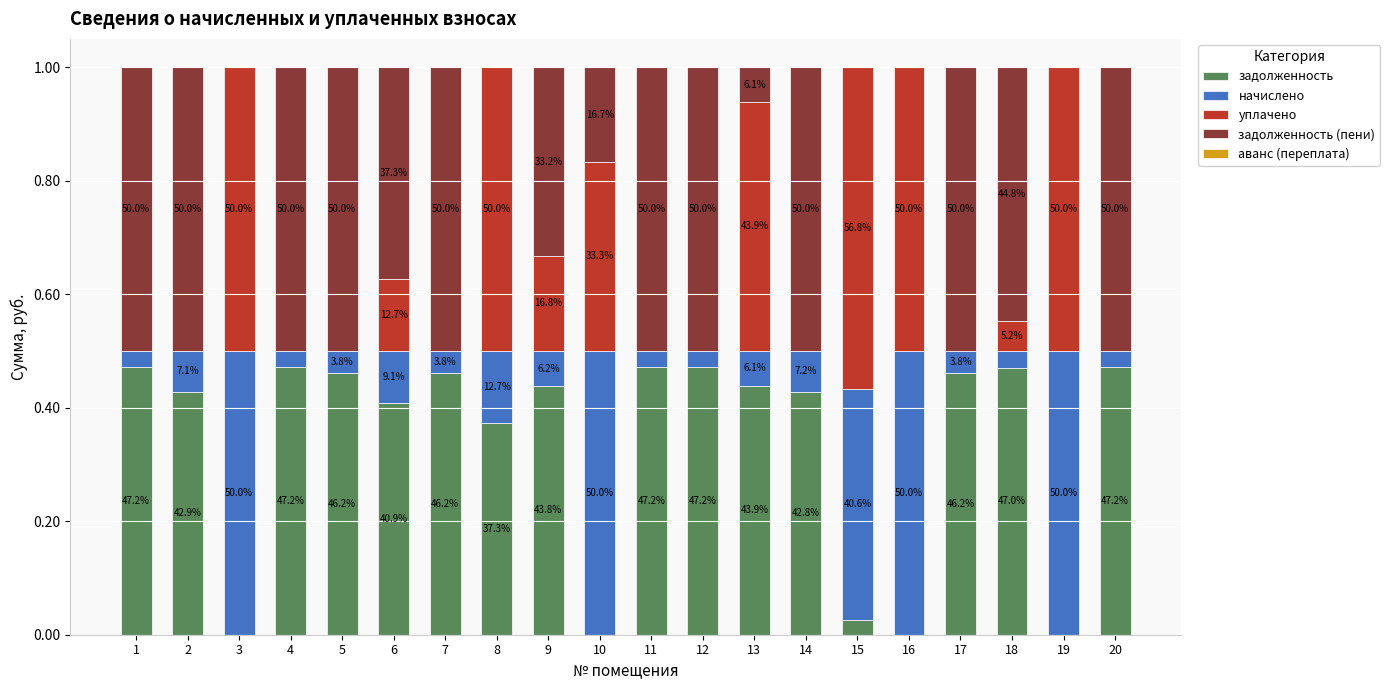

Does the chart contain stacked bars?

Yes